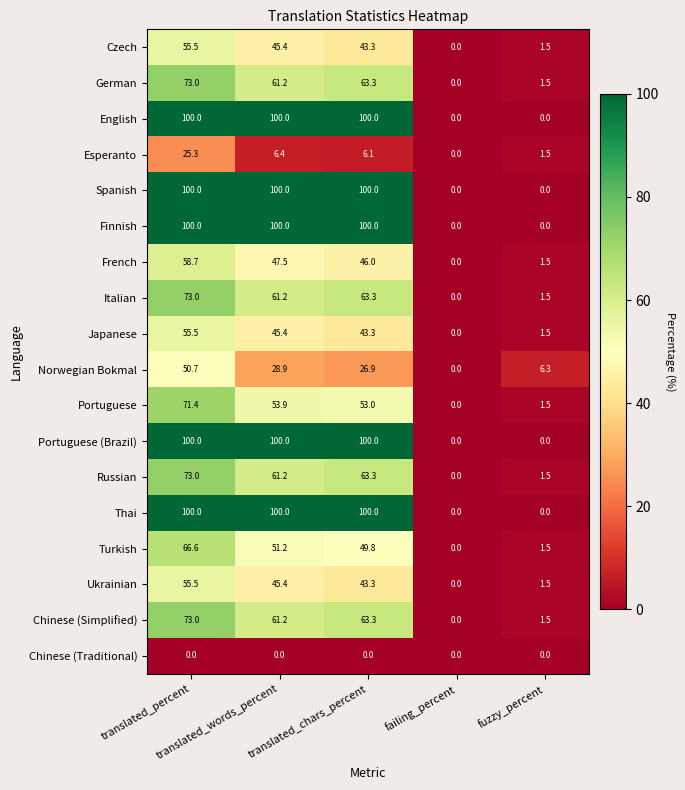

What is the average value of the Portuguese series?

36.0